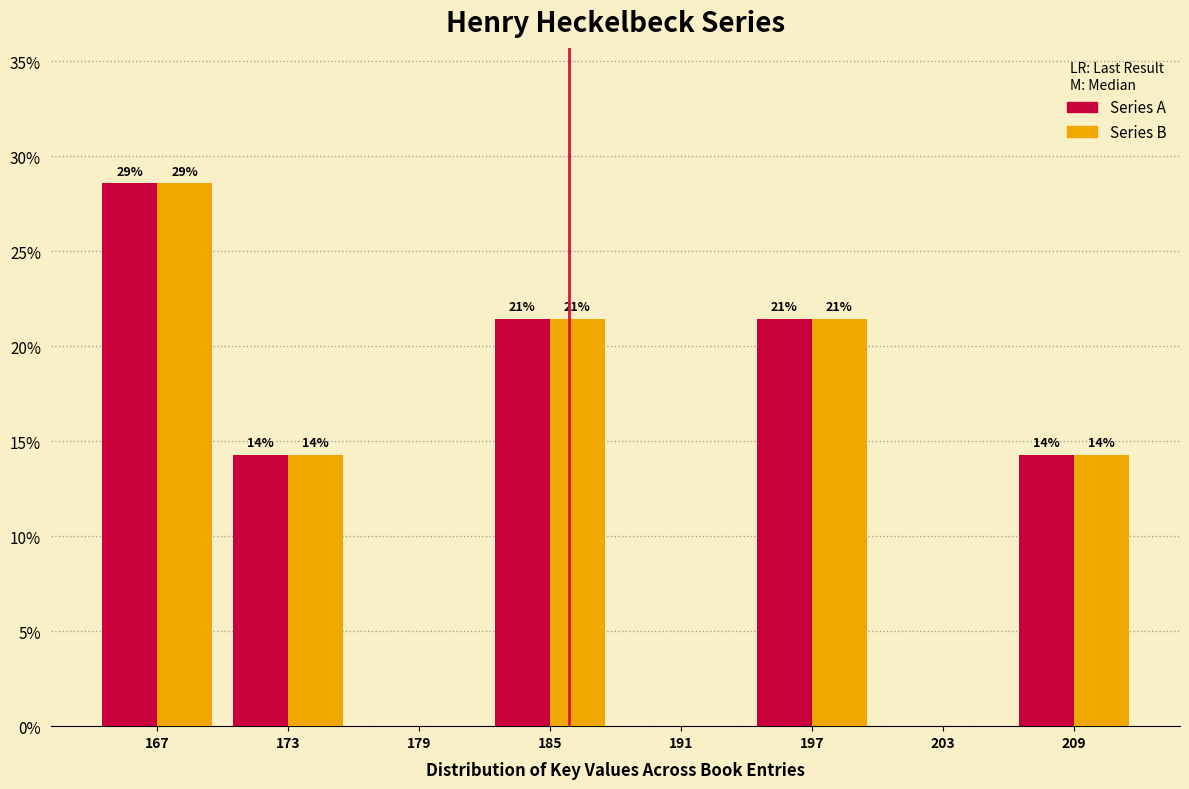

Does the chart contain stacked bars?

No